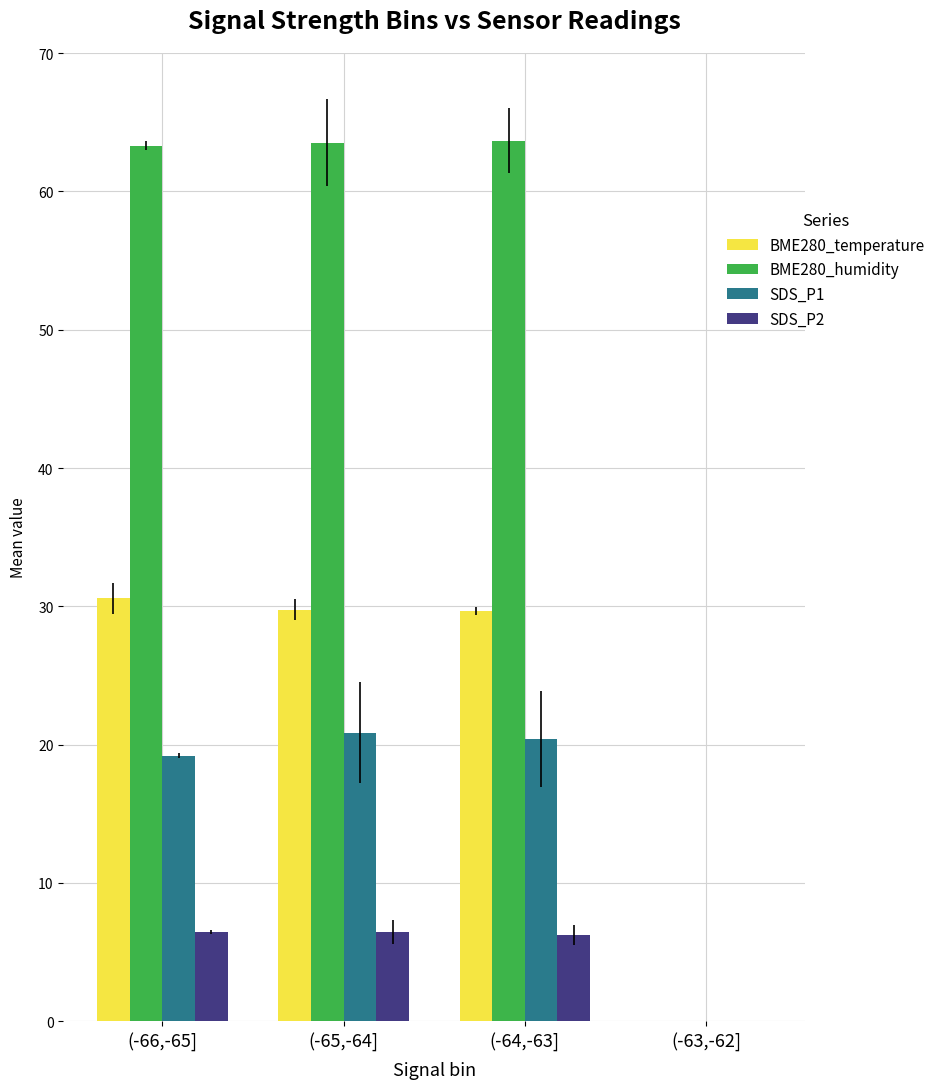

Which series has the largest total across all categories?

BME280_humidity